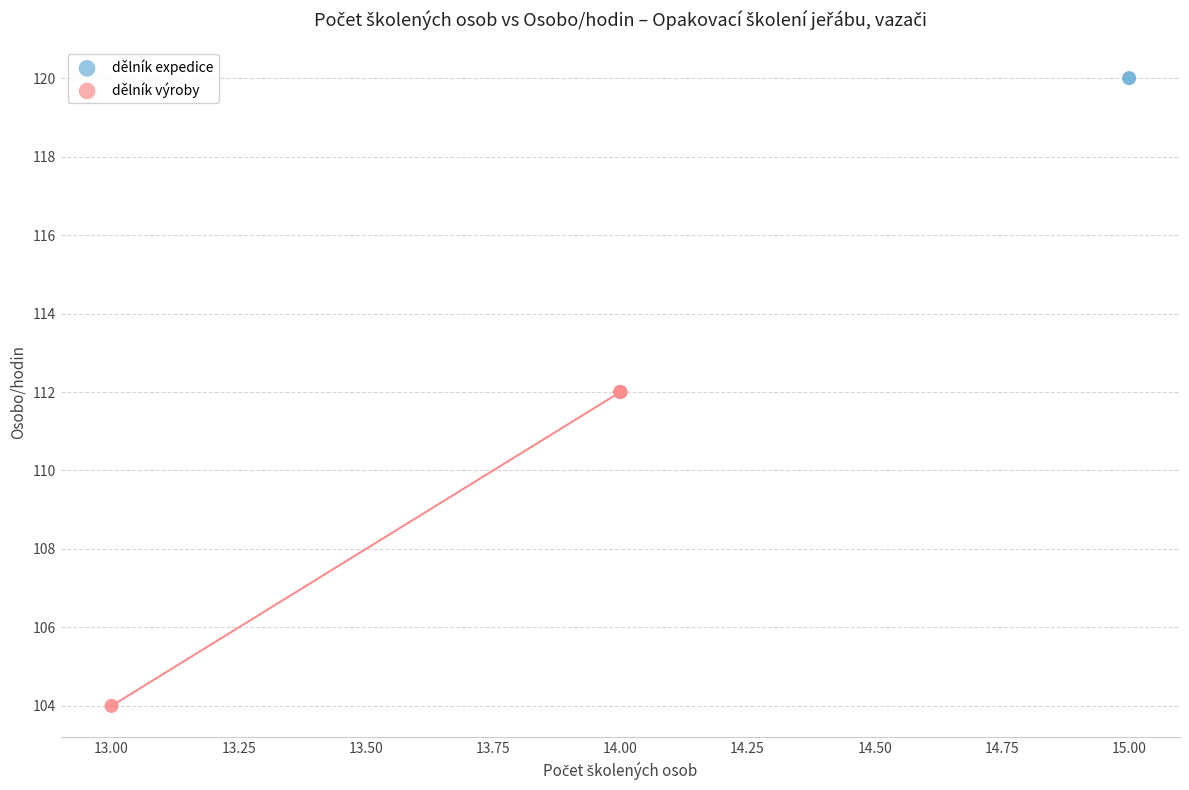

What are all the series names shown in the legend?

dělník expedice, dělník výroby